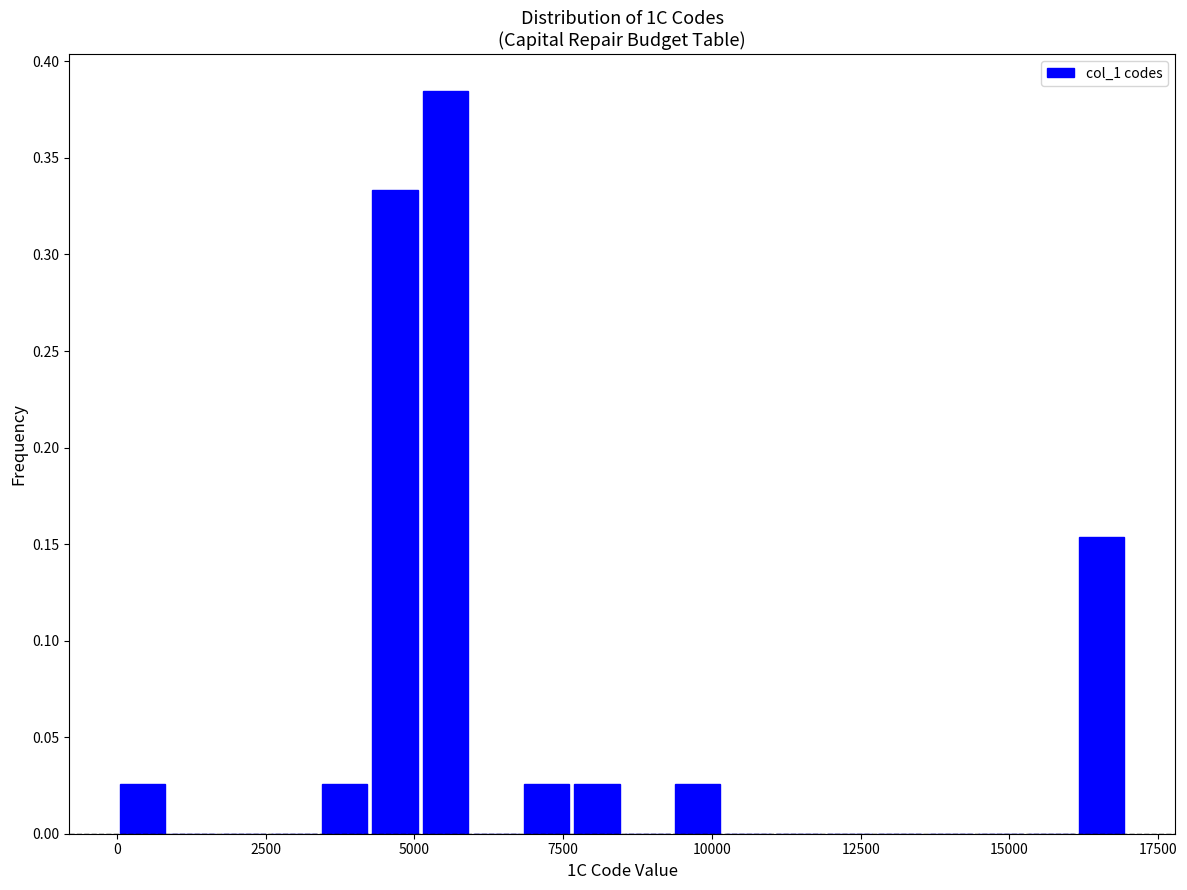

Read against the x-axis, roughly where is the centre of the tallest bar?

5500